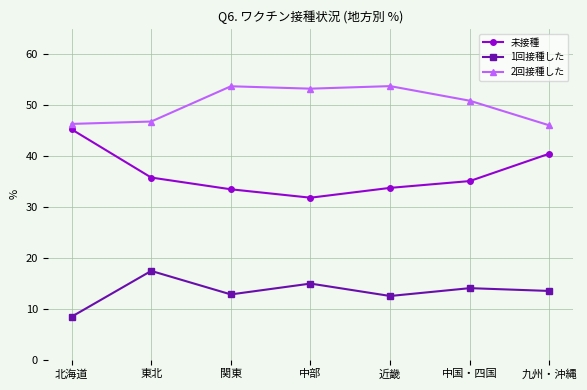

At which label does 1回接種した reach its peak?

東北